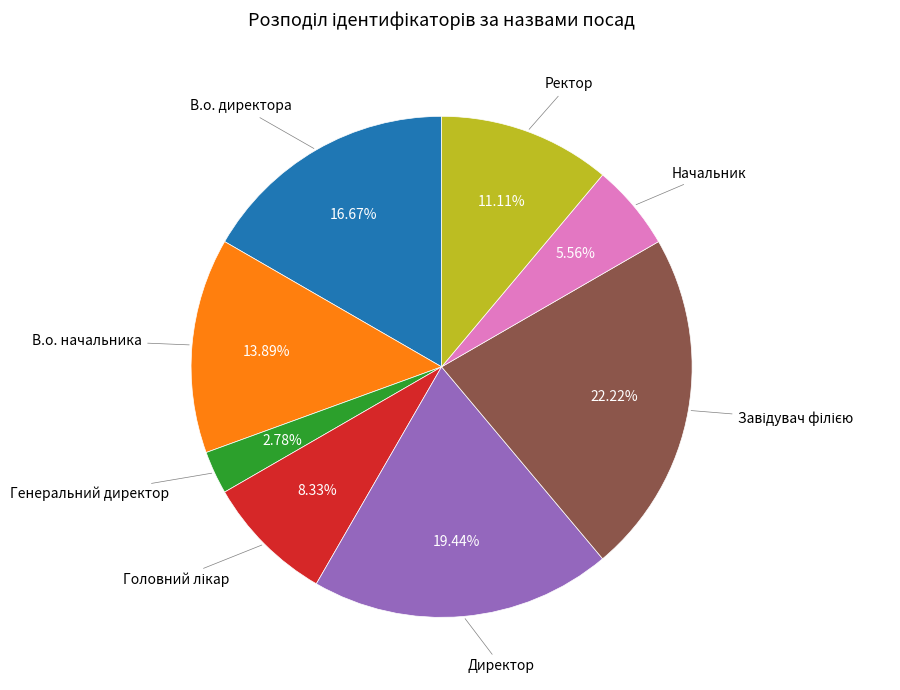

Is there a majority slice in this chart?

No